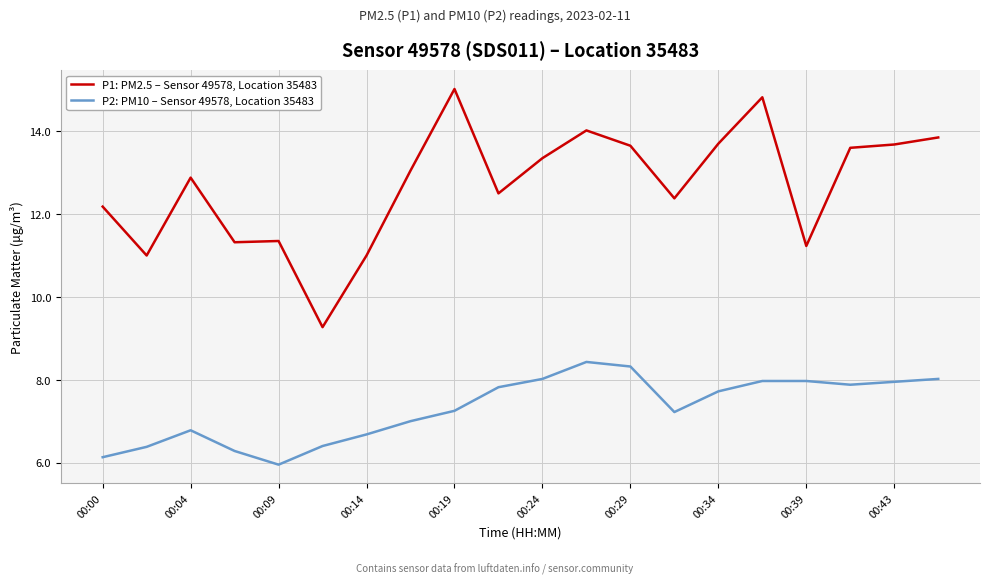

True or false: P2: PM10 – Sensor 49578, Location 35483 and P1: PM2.5 – Sensor 49578, Location 35483 intersect in this chart.

False